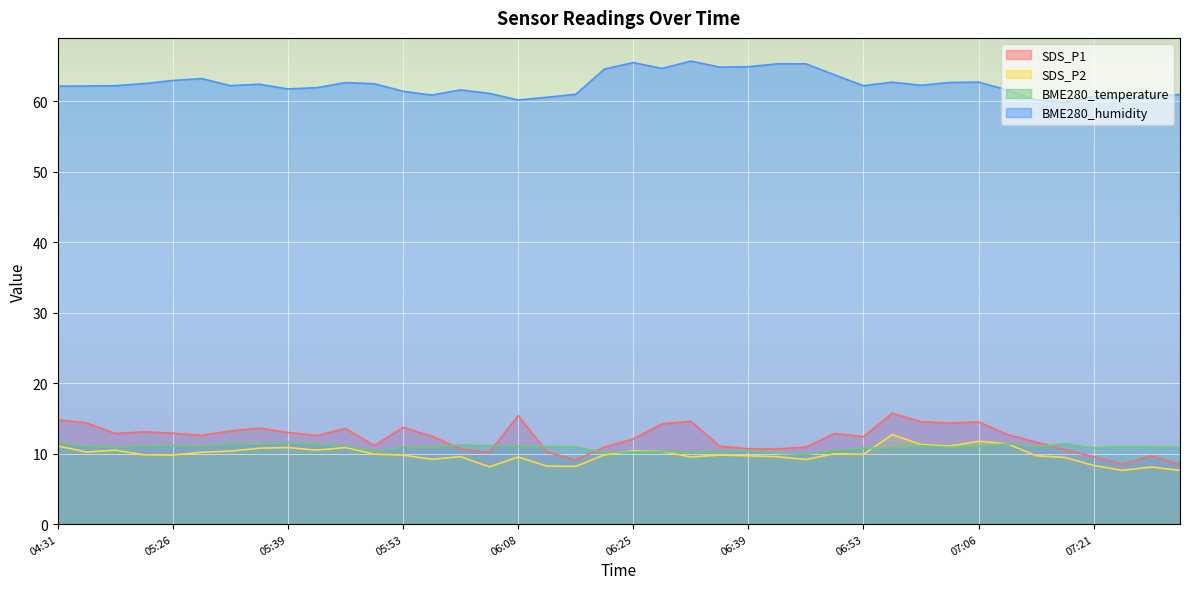

True or false: SDS_P1 and SDS_P2 cross at least once.

False